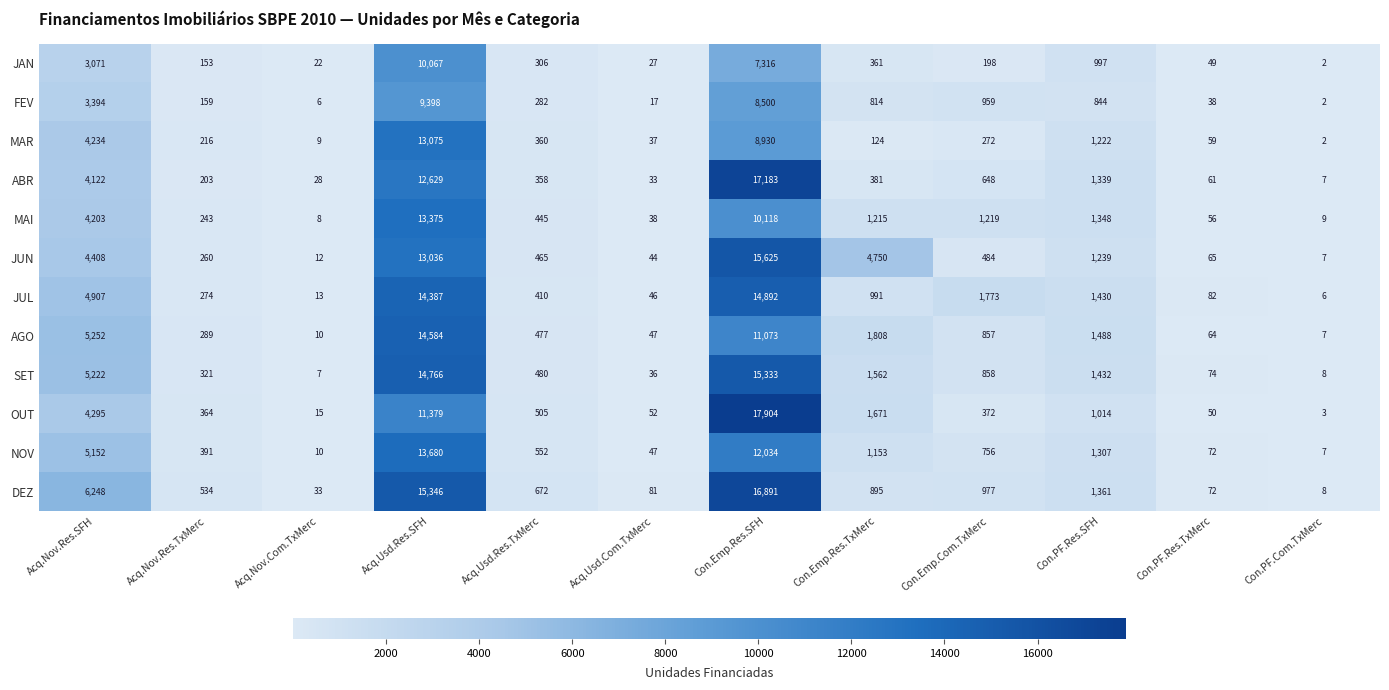

List the labels in order of OUT value, smallest first.

Con.PF.Com.TxMerc, Acq.Nov.Com.TxMerc, Con.PF.Res.TxMerc, Acq.Usd.Com.TxMerc, Acq.Nov.Res.TxMerc, Con.Emp.Com.TxMerc, Acq.Usd.Res.TxMerc, Con.PF.Res.SFH, Con.Emp.Res.TxMerc, Acq.Nov.Res.SFH, Acq.Usd.Res.SFH, Con.Emp.Res.SFH